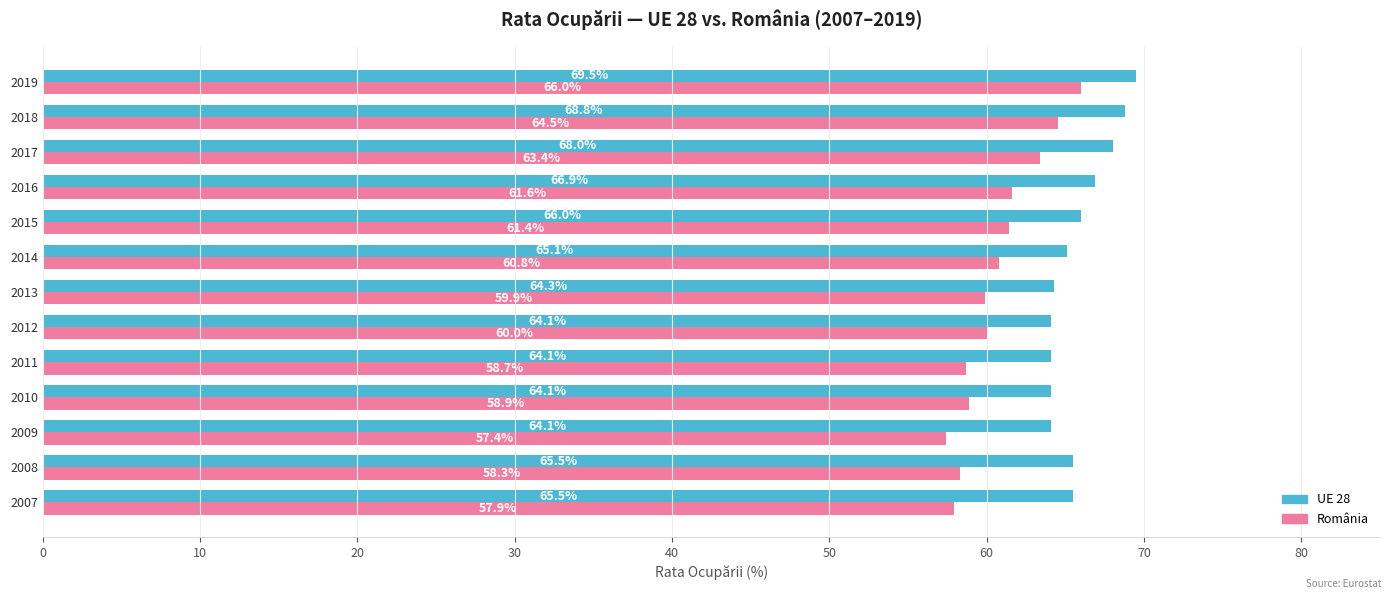

What is the average value of the România series?

60.7